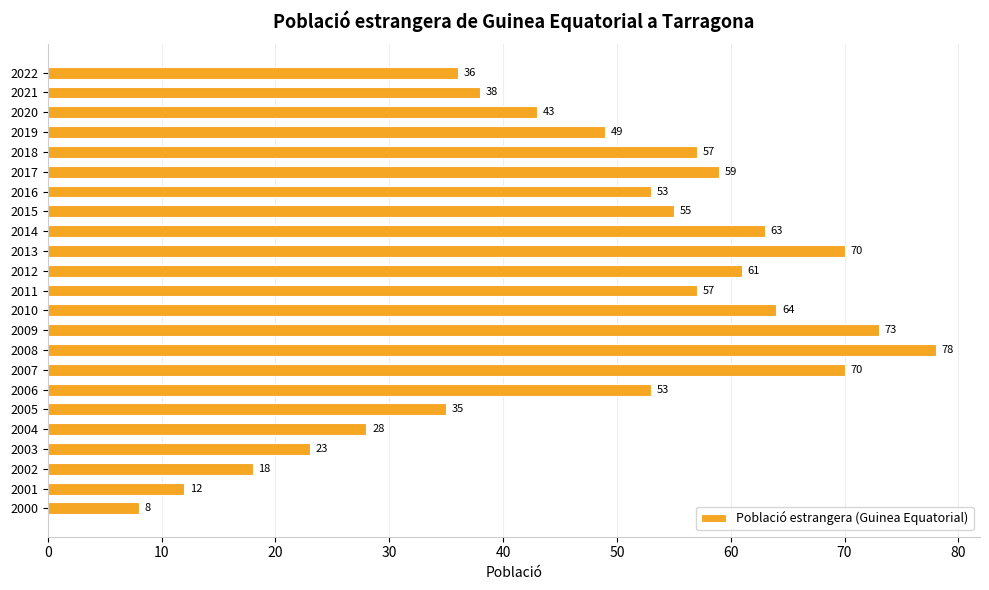

The chart shows a value of 18 at 2002. True or false?

True